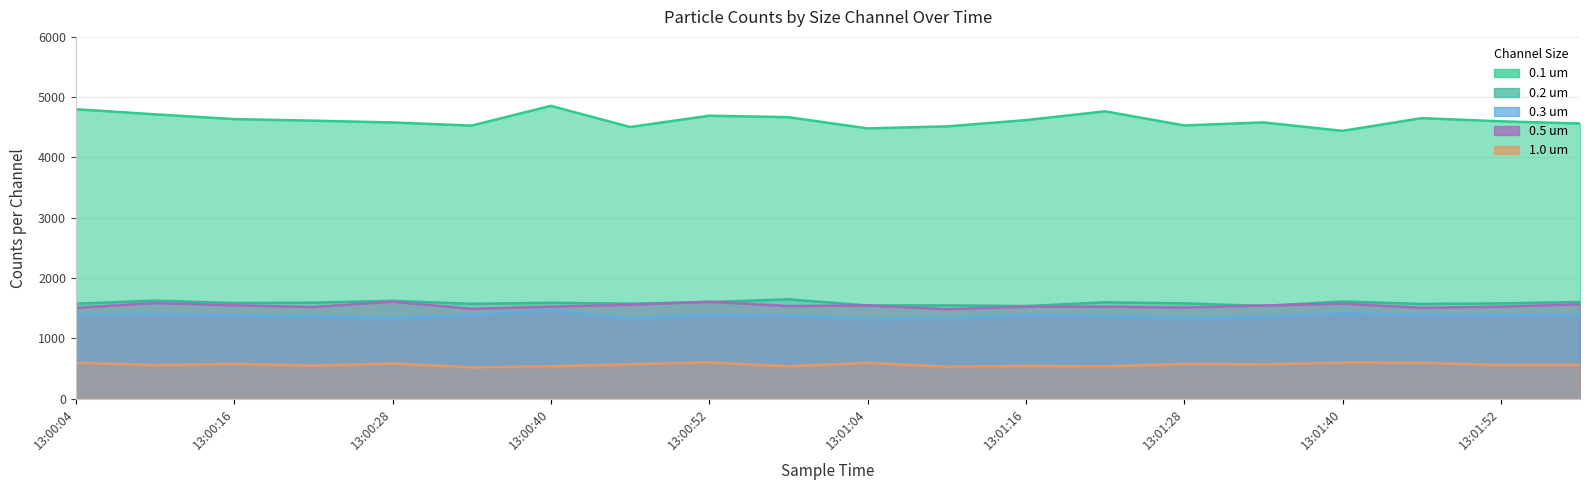

Where is the first local minimum for 0.5 um?

13:00:22